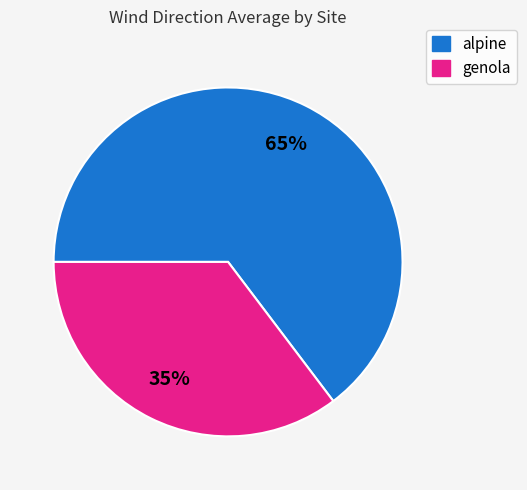

To the nearest percent, what portion does genola represent?

35%